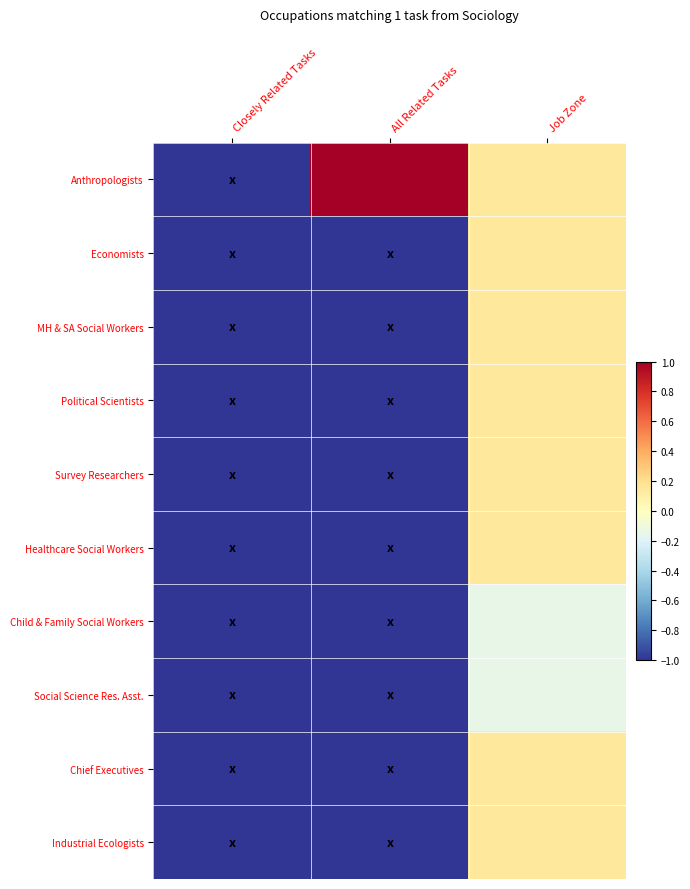

Rank the series at Job Zone from lowest to highest value.

Child & Family Social Workers, Social Science Res. Asst., Anthropologists, Economists, MH & SA Social Workers, Political Scientists, Survey Researchers, Healthcare Social Workers, Chief Executives, Industrial Ecologists